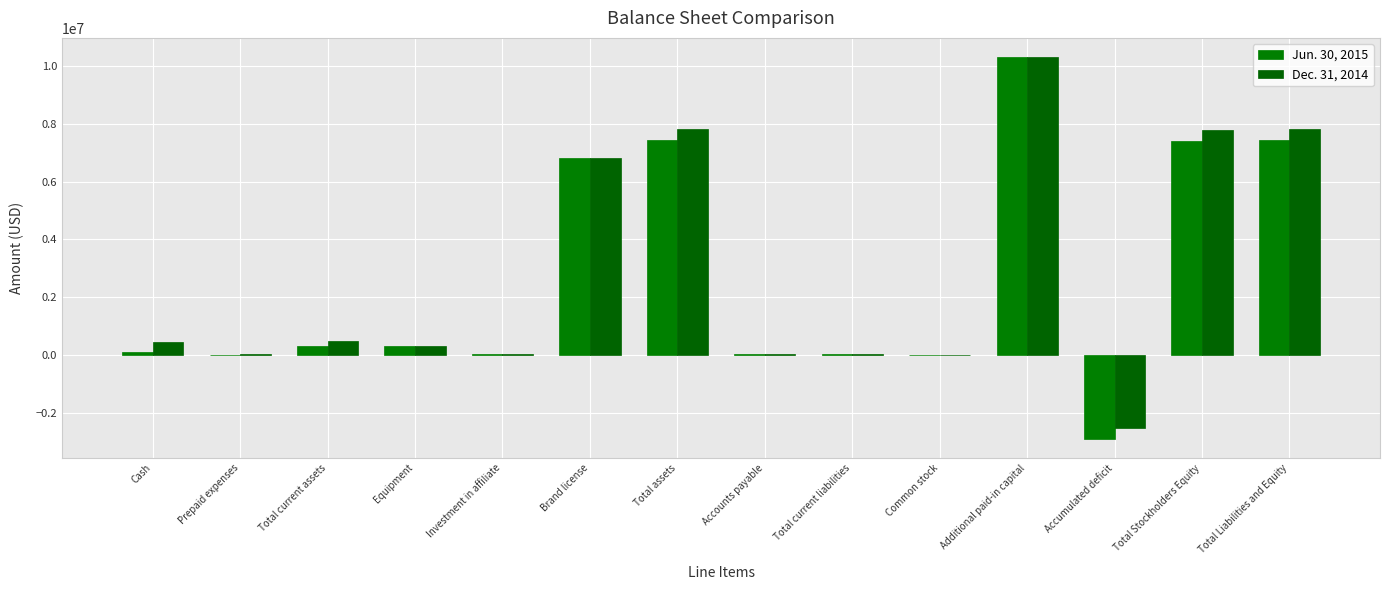

Which series has the widest spread of values?

Jun. 30, 2015